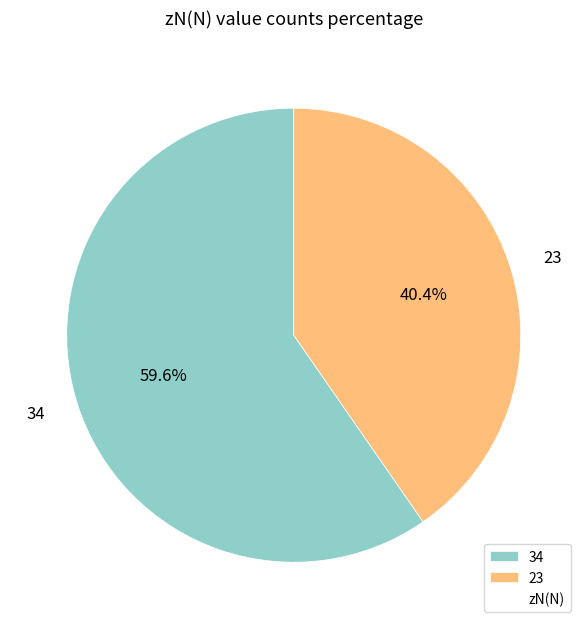

Which category has the smallest portion of the pie?

23